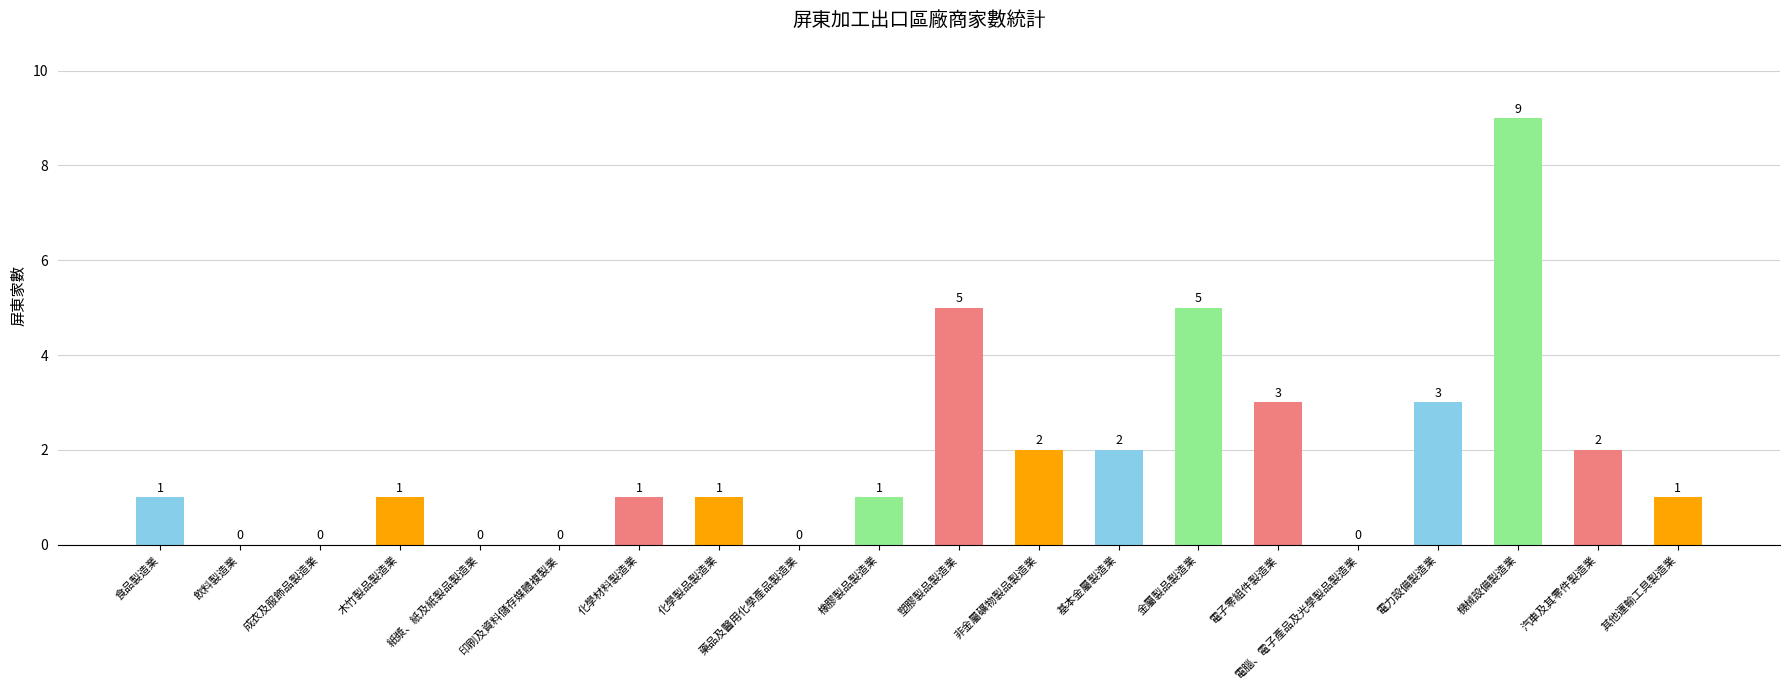

What is the maximum value shown in the chart?

9